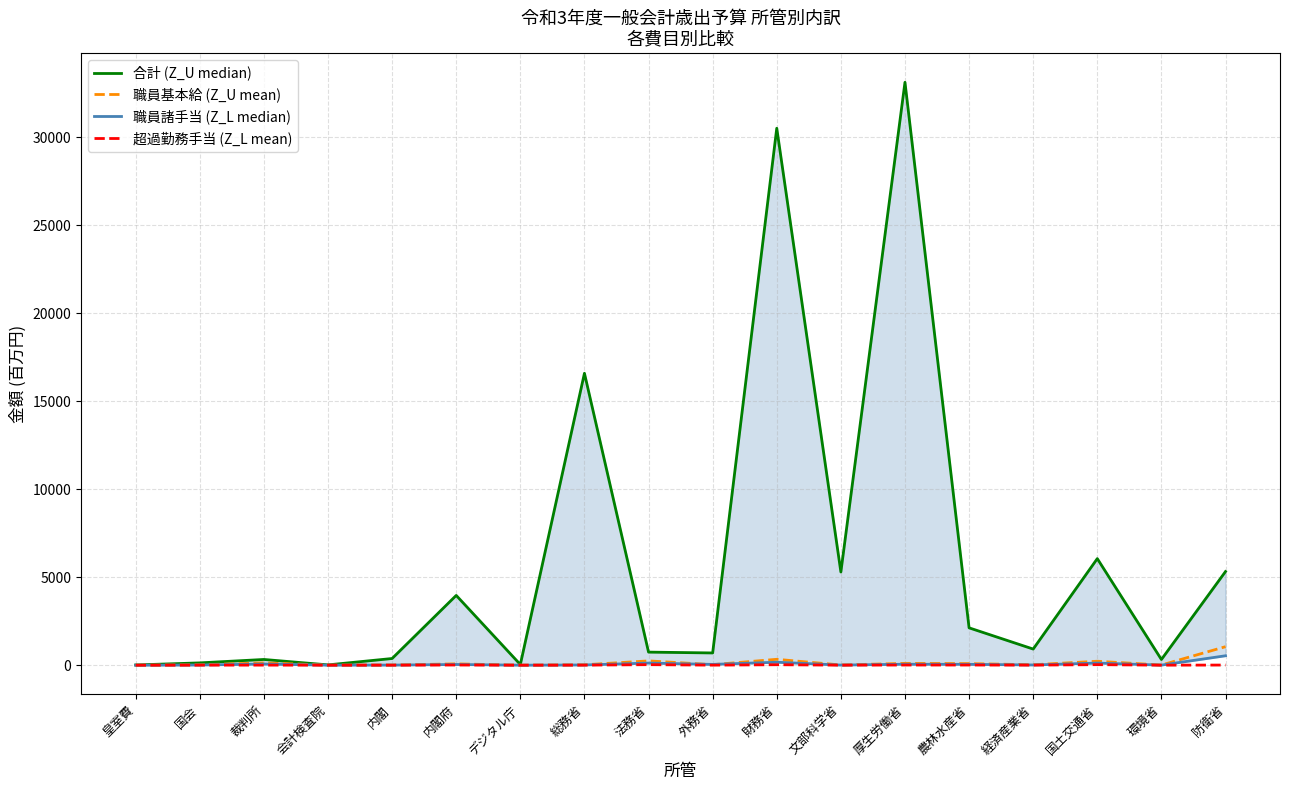

What is the label of the 10th point from the left?

外務省